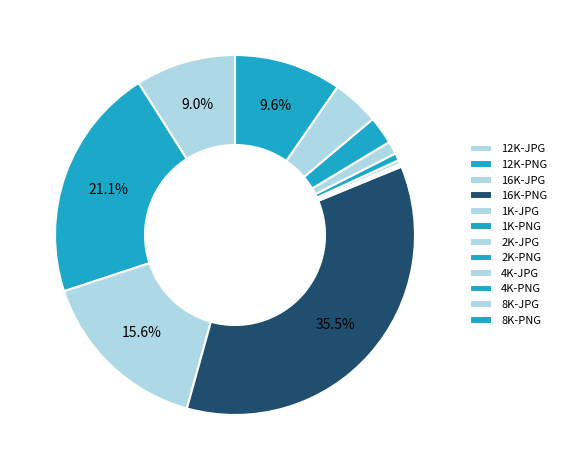

Do 8K-PNG and 1K-PNG together represent more than half of the pie?

No